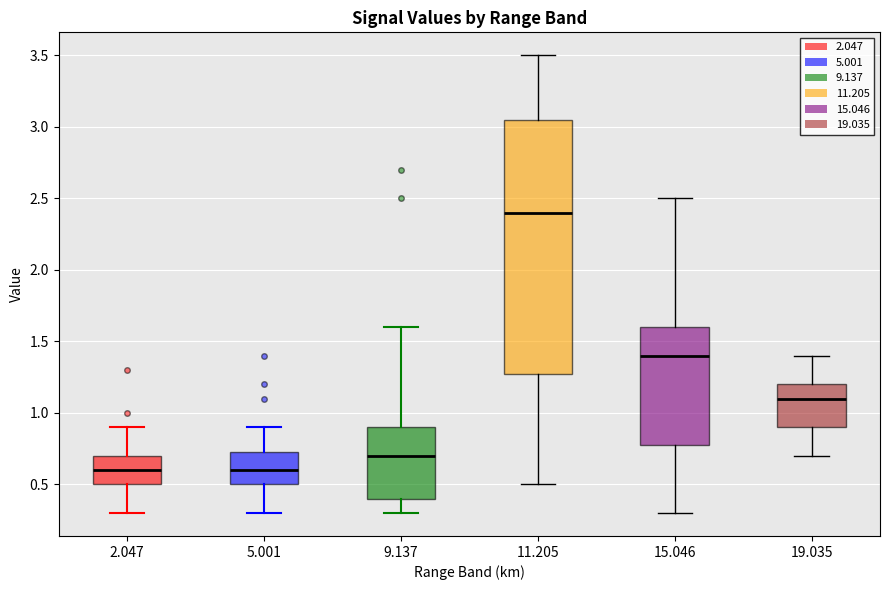

Where does the lower whisker of the box at x = 2.047 end on the y-axis? The values are not printed on the chart, so give them approximately, as read against the axis.

0.30